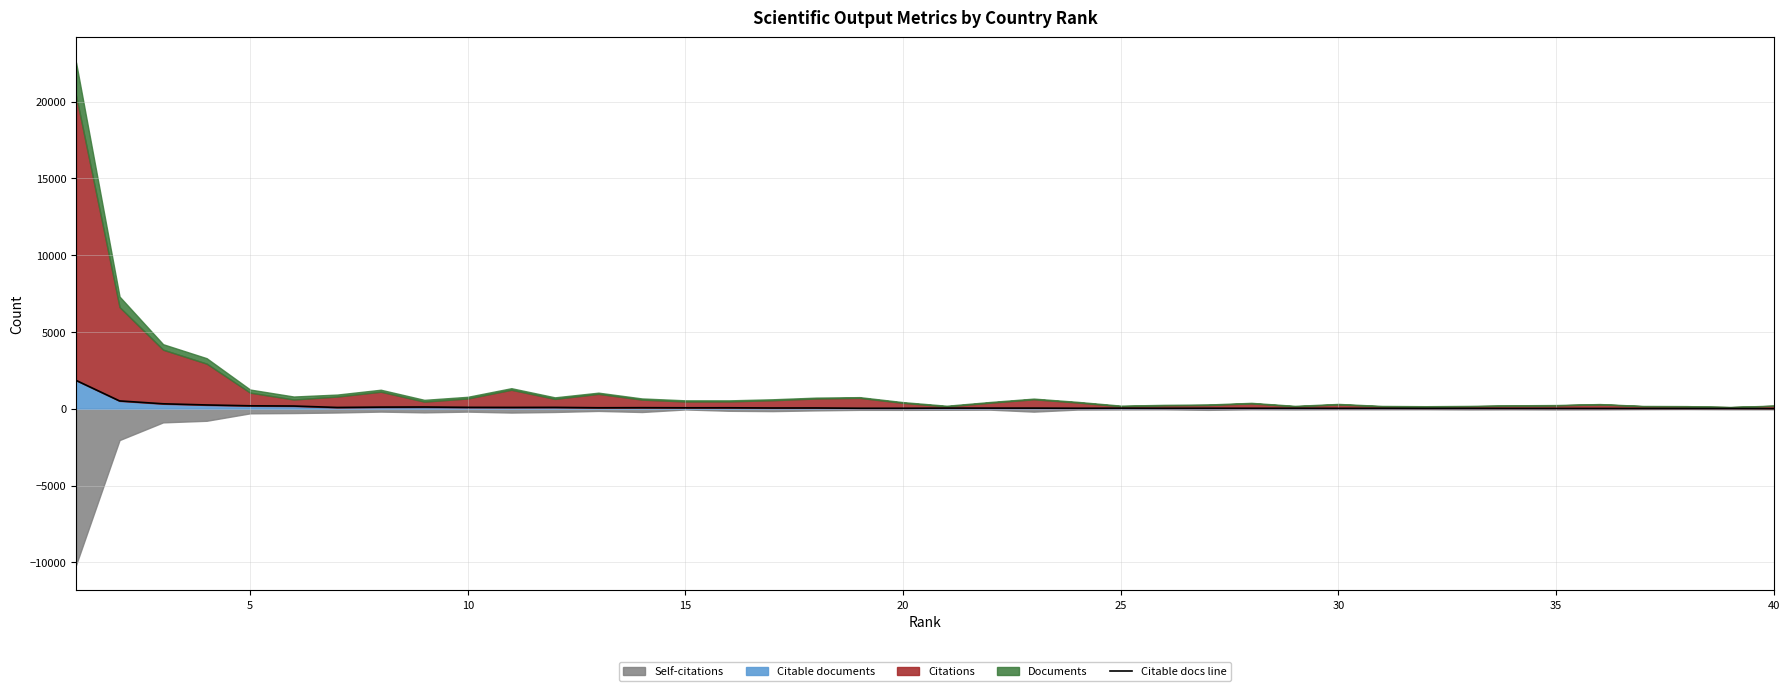

What is the maximum value for Citable documents?

1851